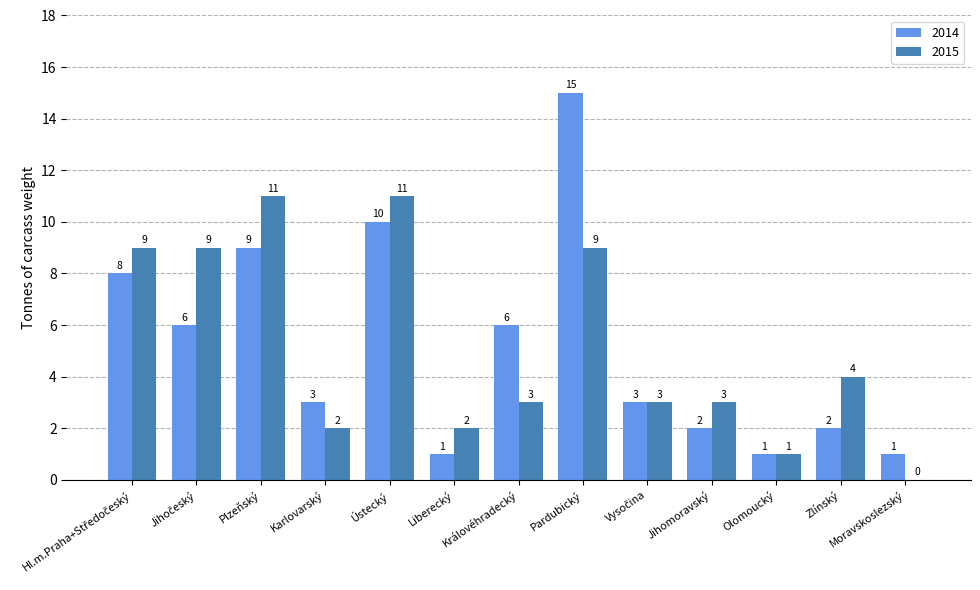

The 2014 series shows 20 at Pardubický. True or false?

False